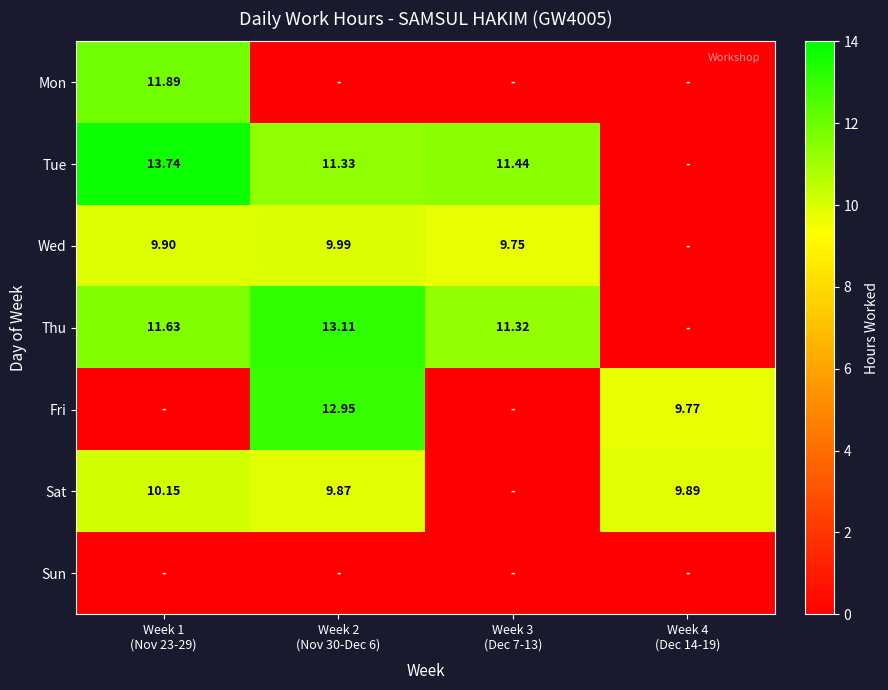

What is the spread (max minus min) of values at Week 4
(Dec 14-19)?

9.9